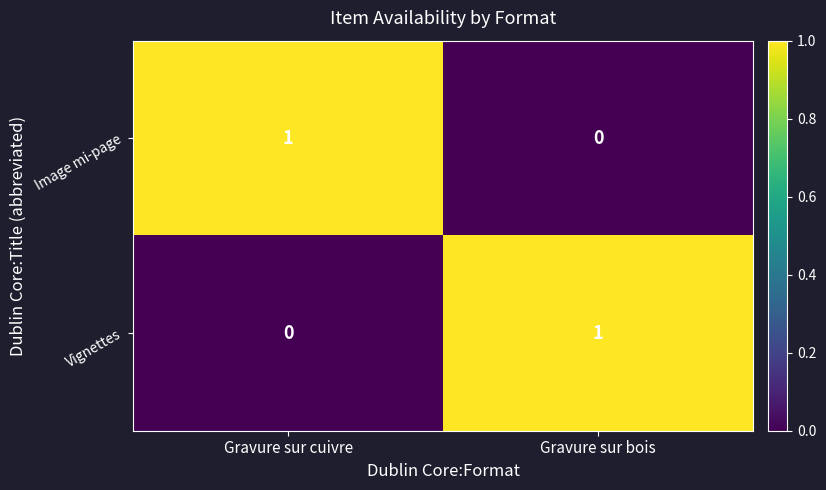

Count the number of categories in the chart.

2